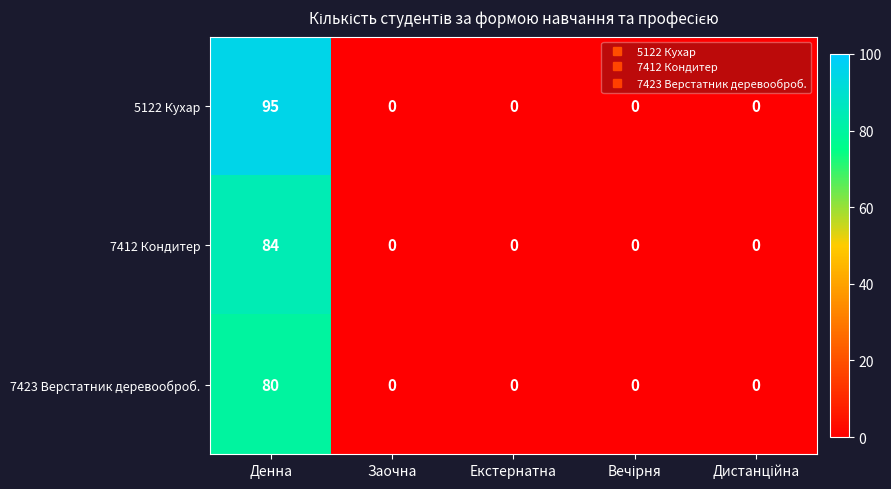

How many distinct data groups are displayed?

3